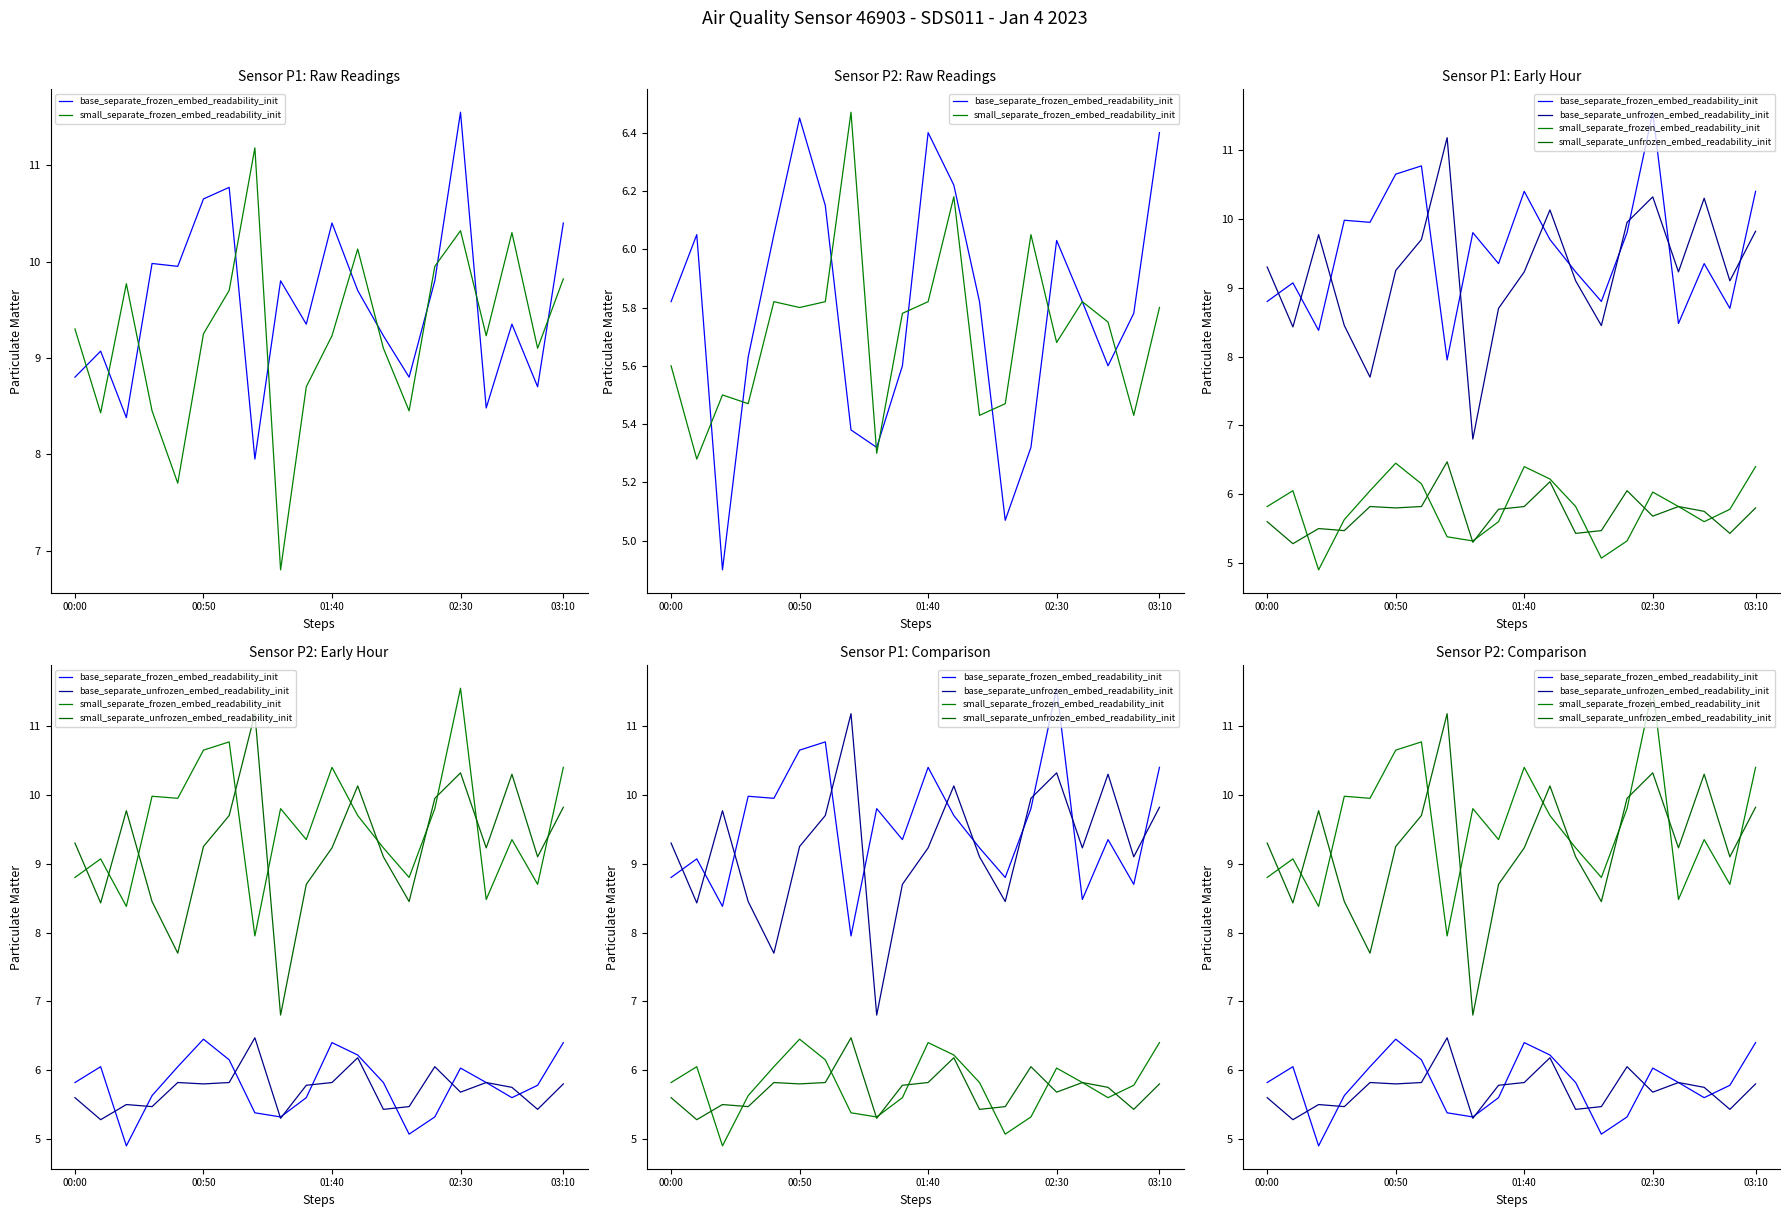

At which category is the sum across all series the highest?

02:30